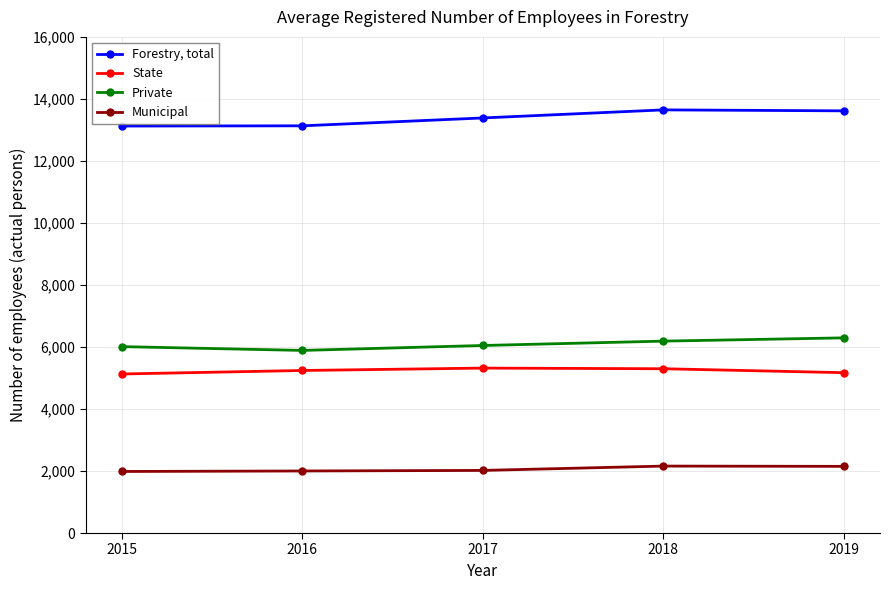

How many lines are shown in the chart?

4